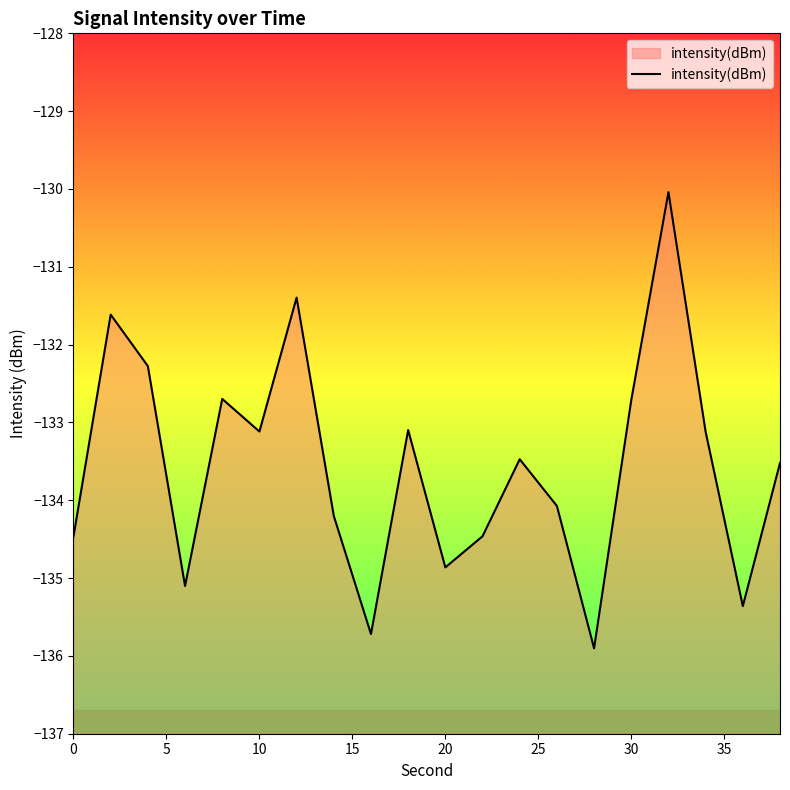

How many series are shown in this chart?

1